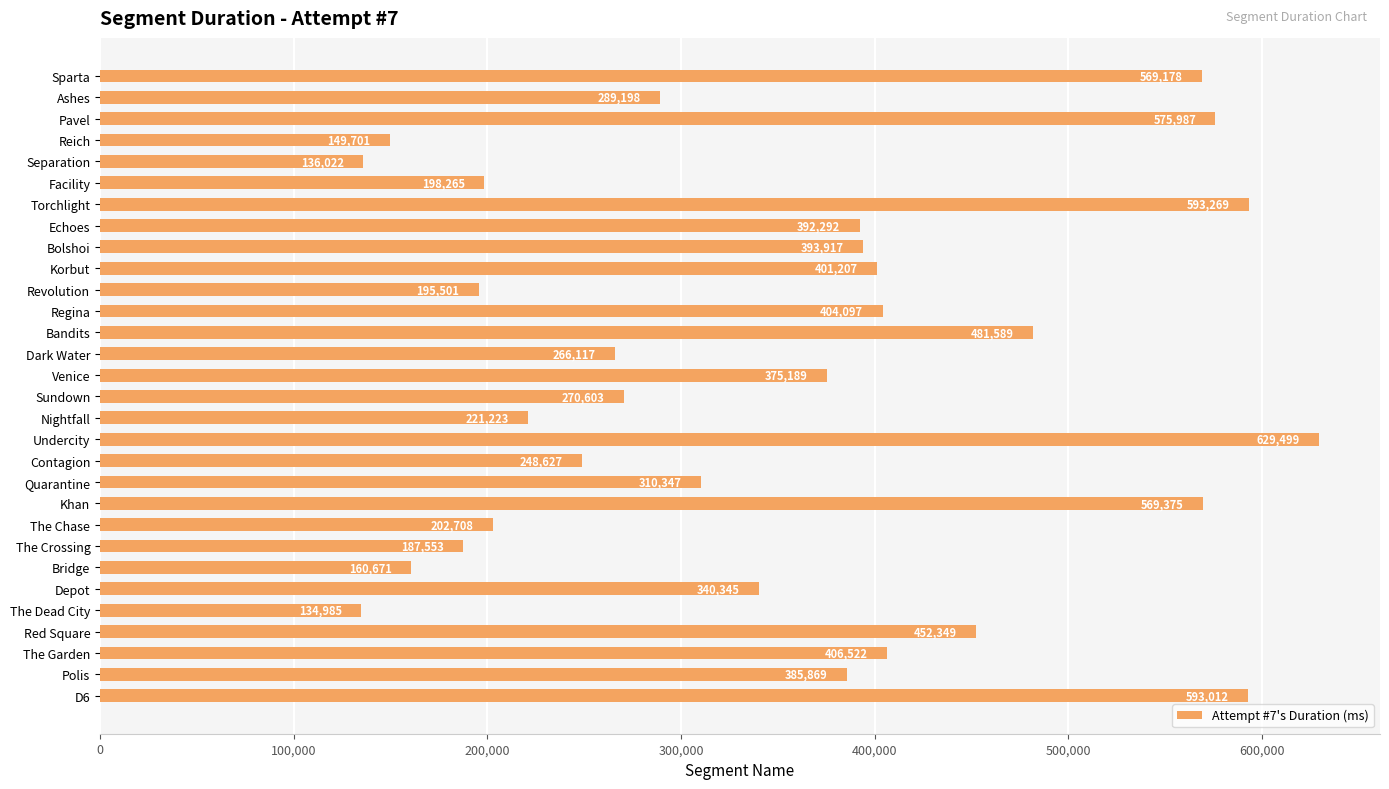

Which label corresponds to the largest value in the chart?

Undercity